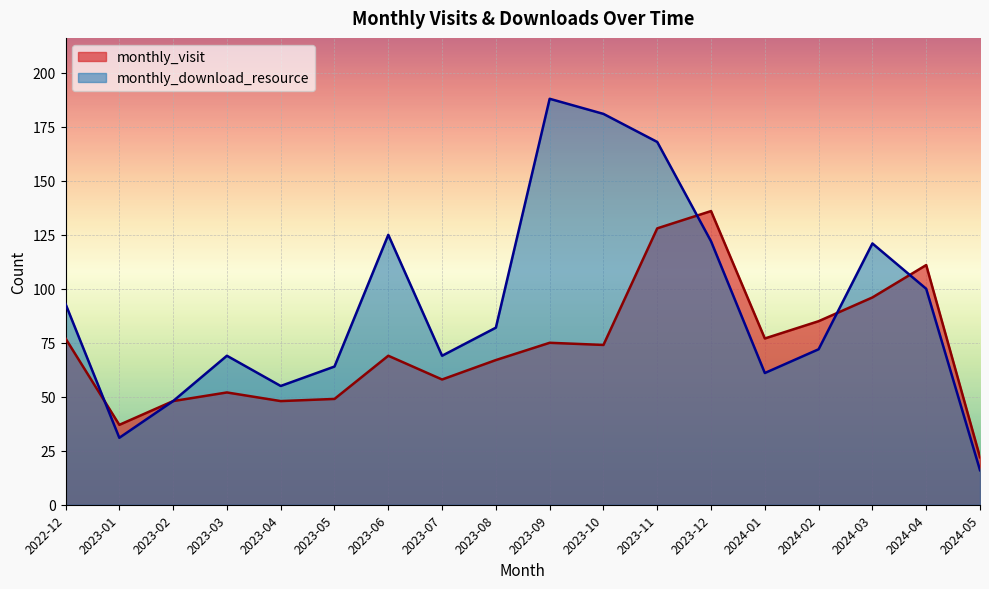

How many lines are shown in the chart?

2